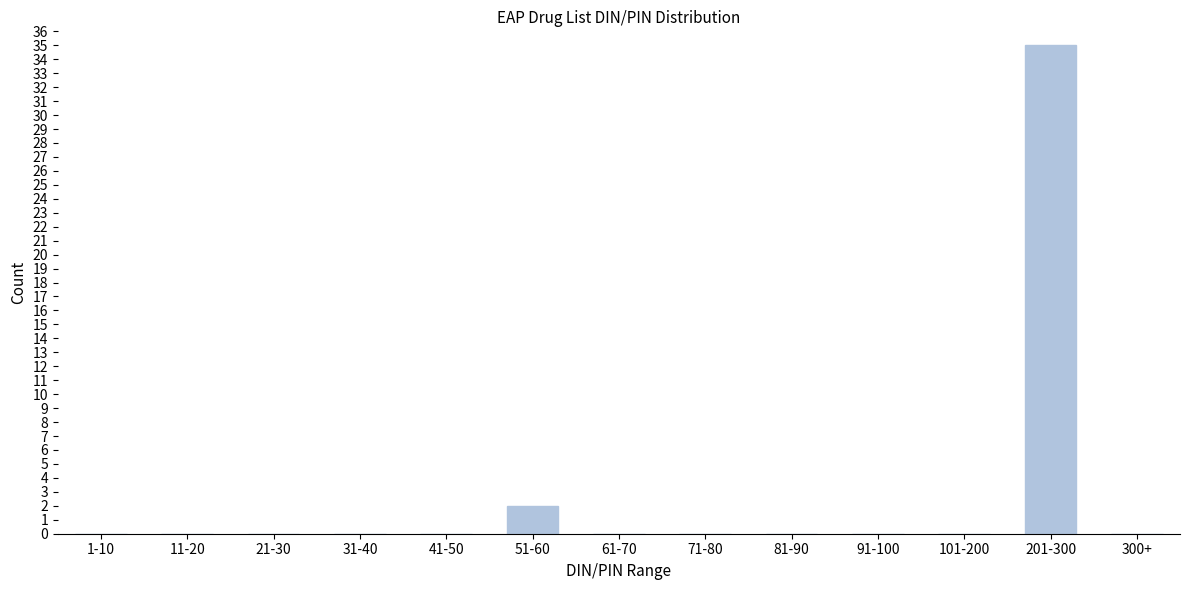

Reading left to right, extract all data points from this chart.

1-10=0	11-20=0	21-30=0	31-40=0	41-50=0	51-60=2	61-70=0	71-80=0	81-90=0	91-100=0	101-200=0	201-300=35	300+=0